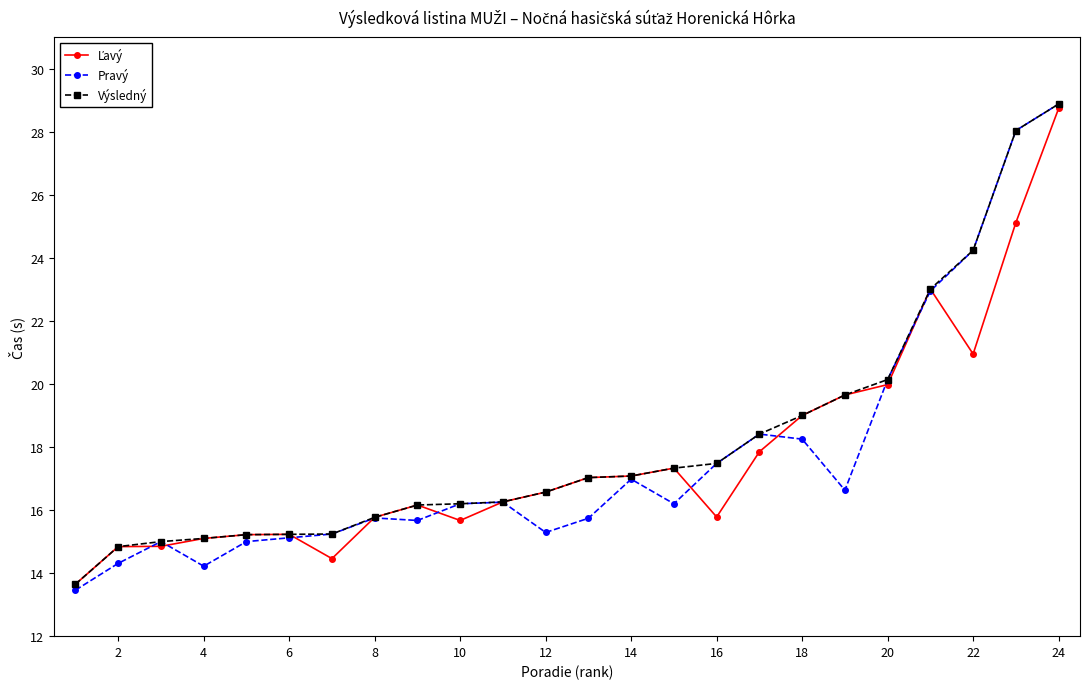

Which series has the widest spread of values?

Pravý